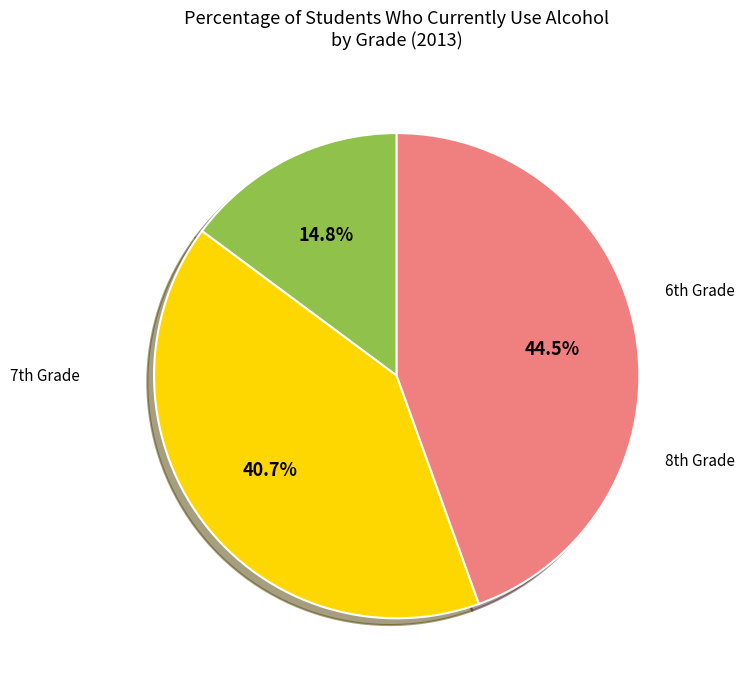

Does any single category account for the majority?

No